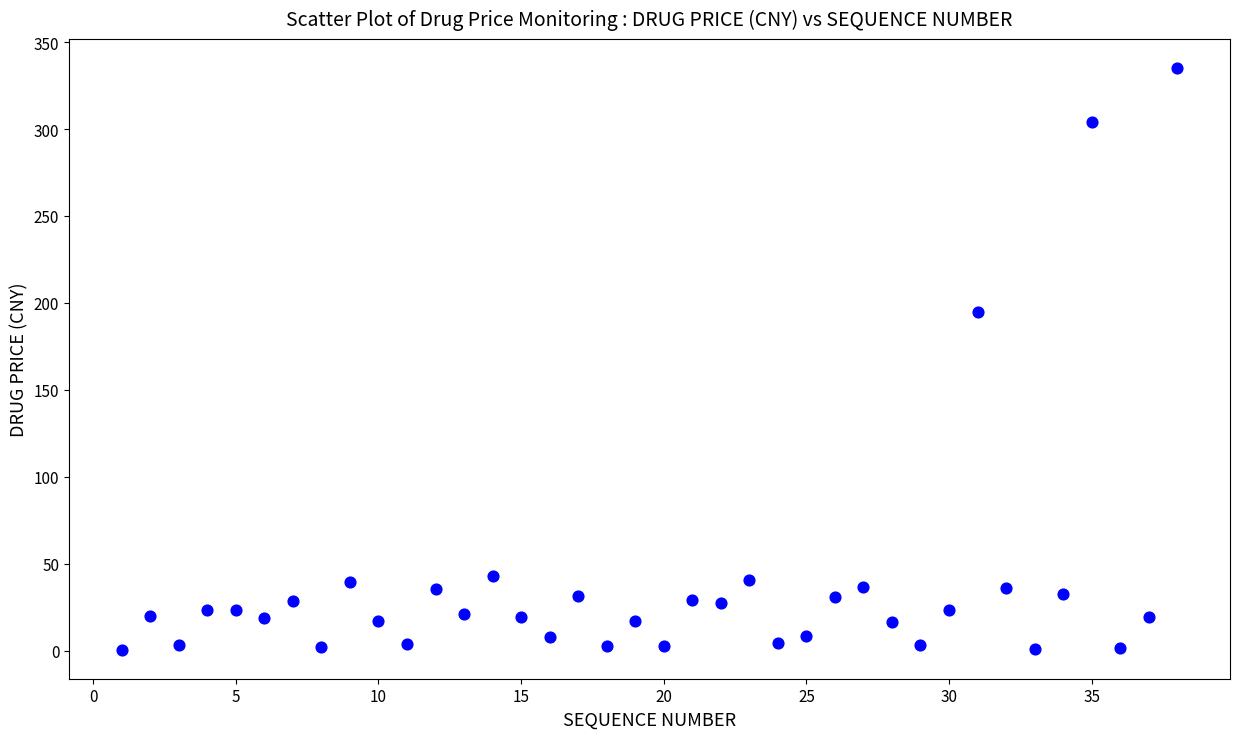

What Y value in the scatter plot is closest to 167?

195.0